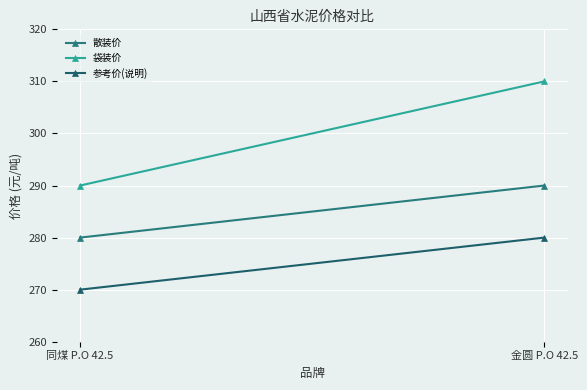

How many categories are shown in the chart?

2